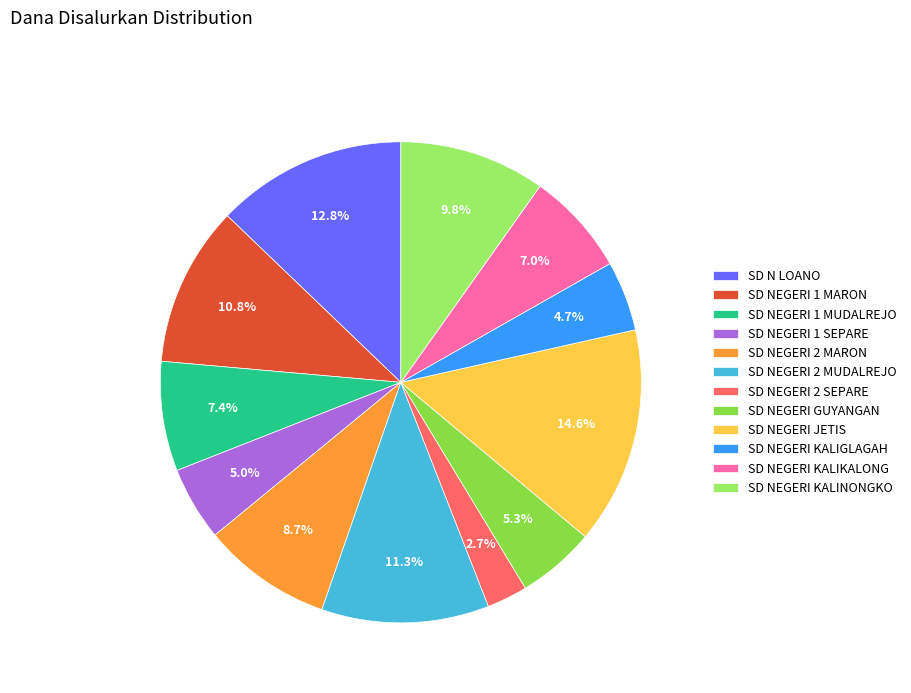

Is the sum of SD NEGERI 1 MARON and SD NEGERI 2 MARON greater than half?

No